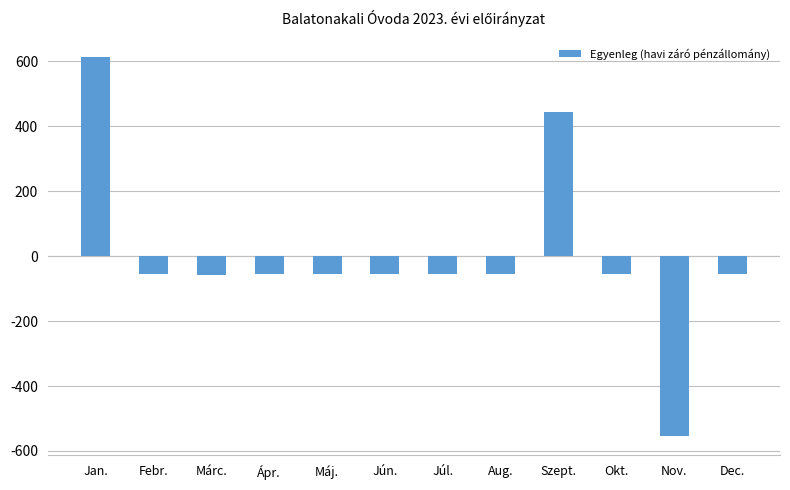

Is it true that the value at Jún. is -56?

True